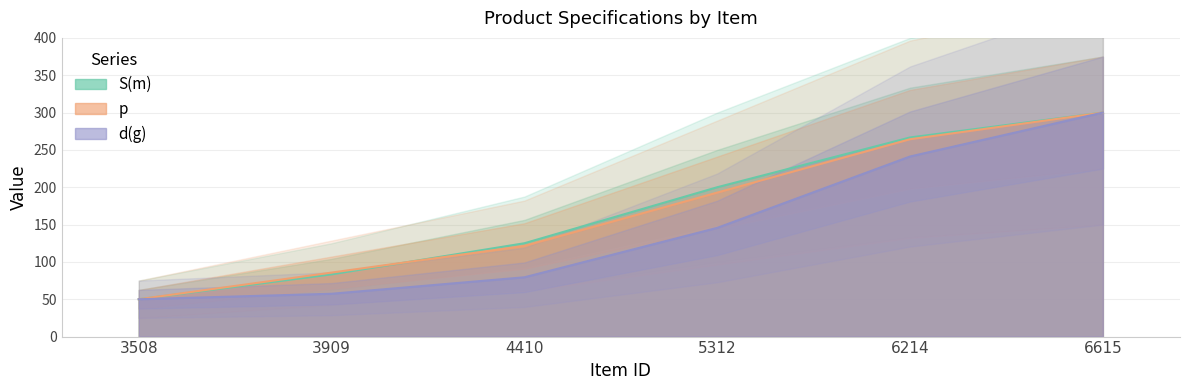

What is the difference between the highest and lowest values at 5312?

54.4